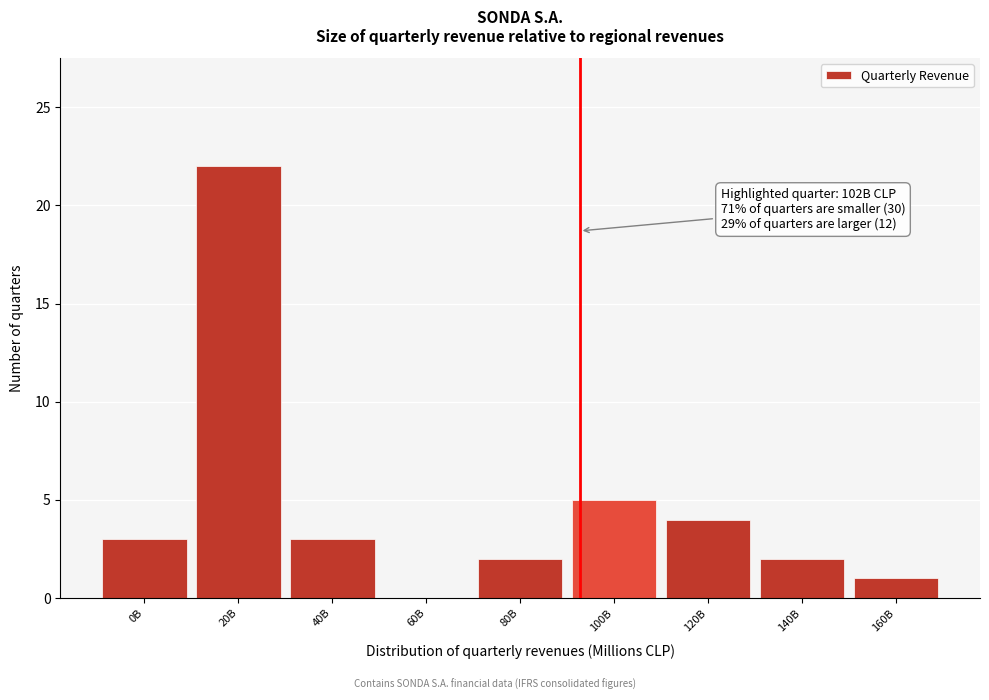

Reading left to right, list all the values displayed in this chart.

0B=3	20B=22	40B=3	60B=0	80B=2	100B=5	120B=4	140B=2	160B=1